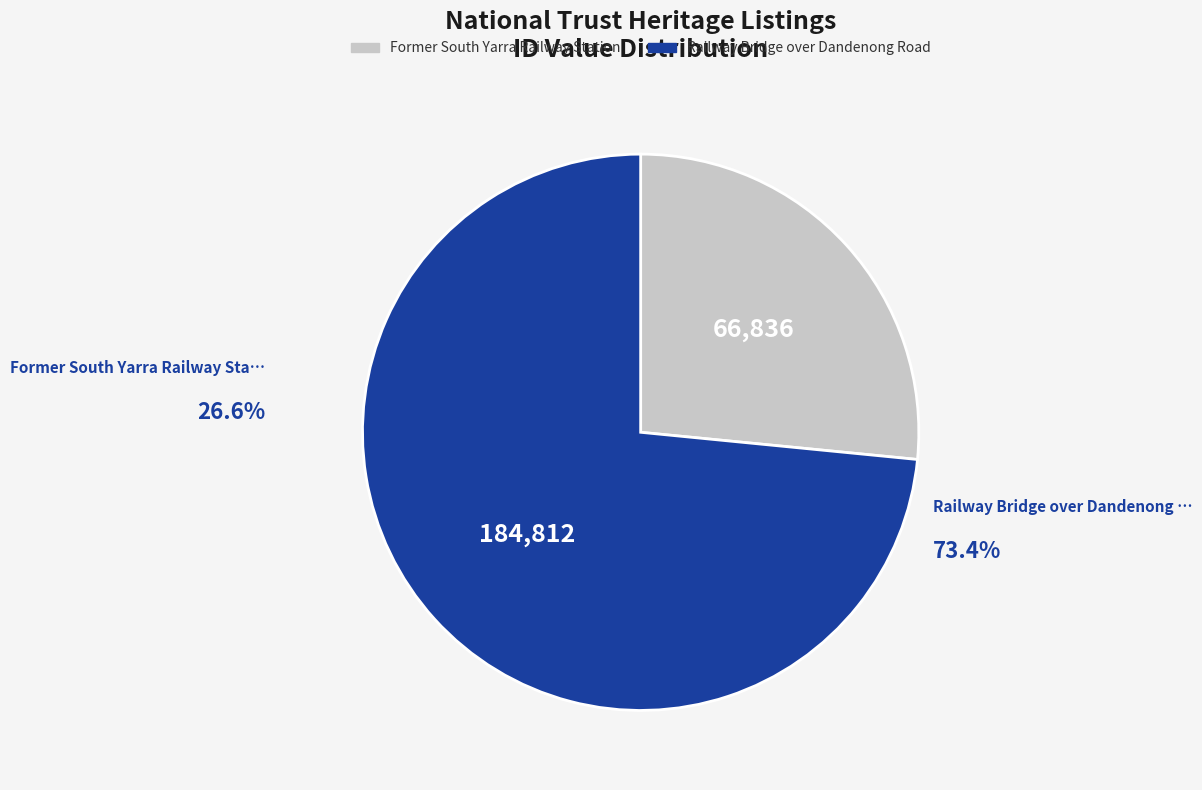

How many slices are in this pie chart?

2